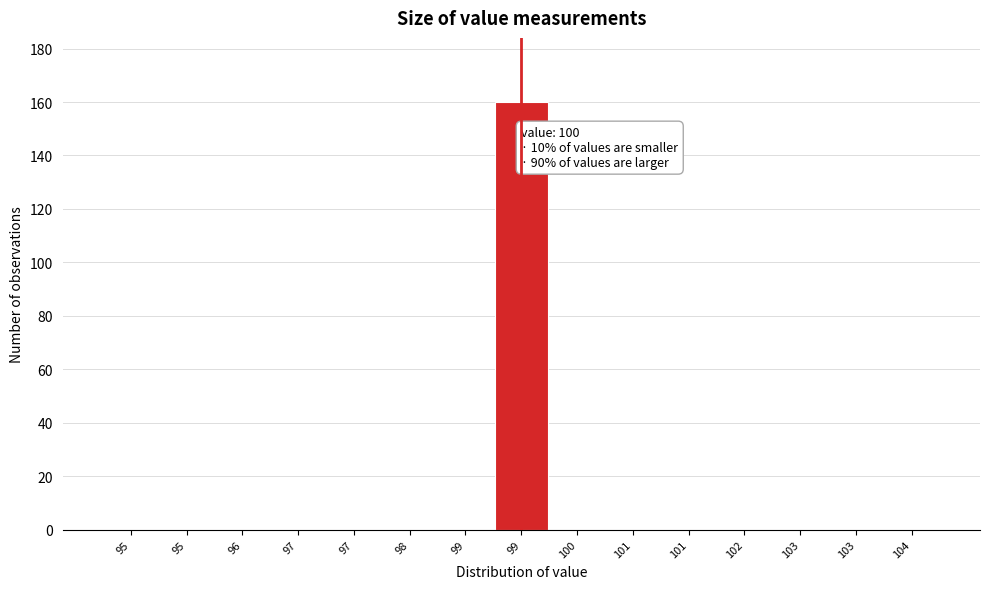

How many series are shown in this chart?

1